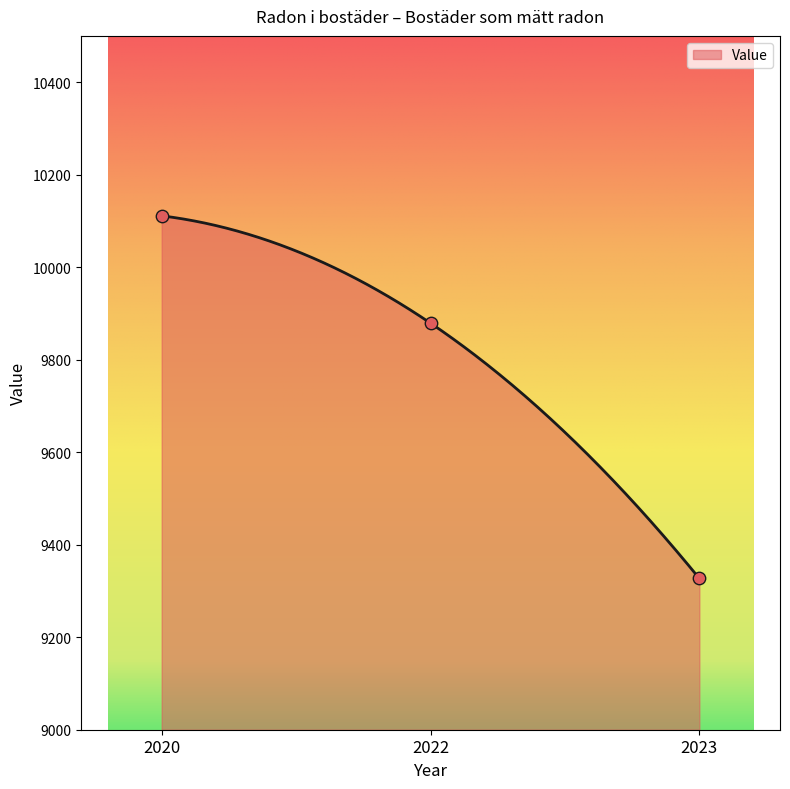

What is the ratio of the value at 2020 to the value at 2023?

1.1